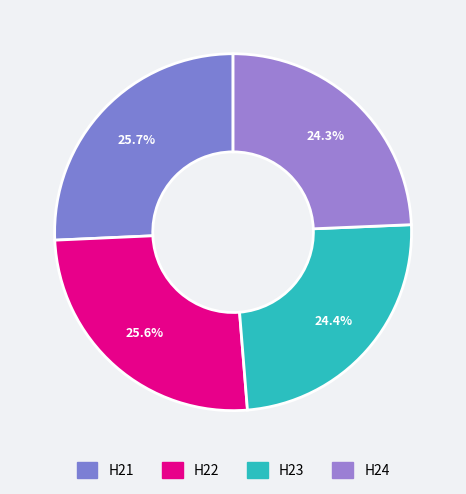

How many segments does this pie chart have?

4